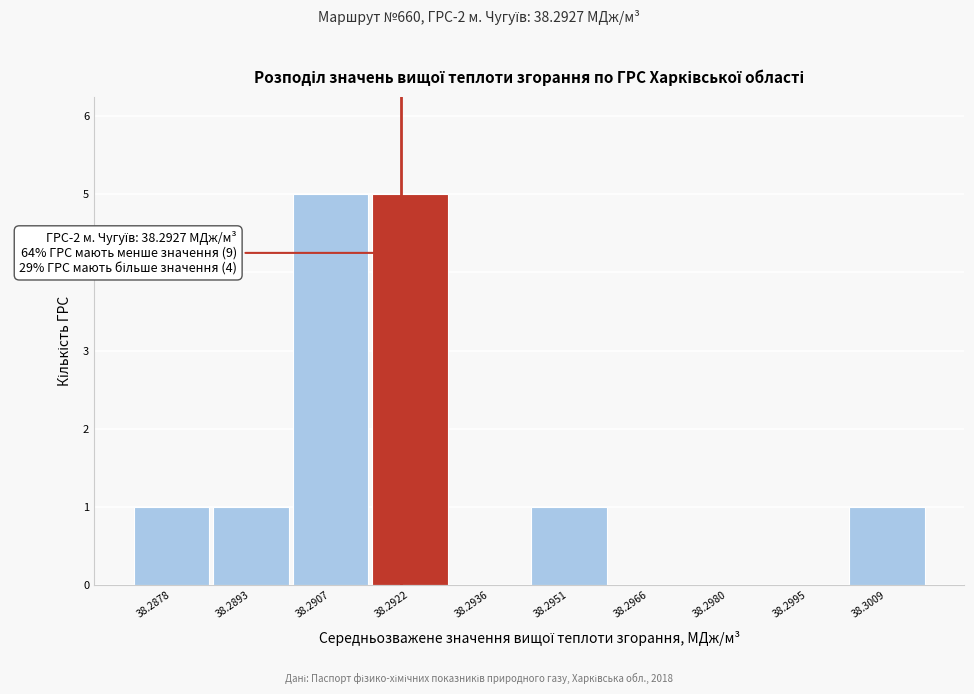

Reading right to left, transcribe all the data shown in this chart.

38.3009=1	38.2995=0	38.2980=0	38.2966=0	38.2951=1	38.2936=0	38.2922=5	38.2907=5	38.2893=1	38.2878=1